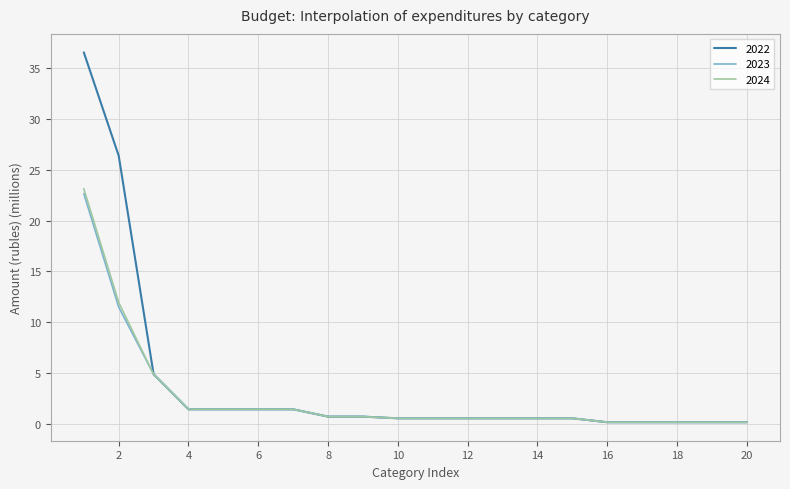

Which series has the largest range (max minus min)?

2022